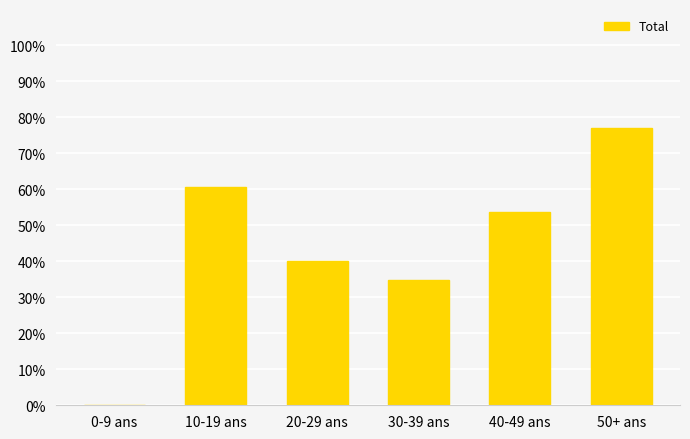

What is the change in value from 30-39 ans to 50+ ans?

+42.1